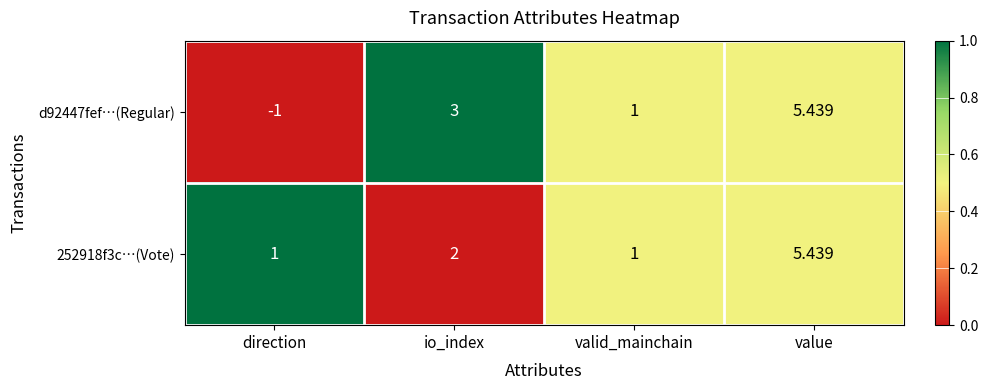

Which category has the highest value in the d92447fef…(Regular) series?

value